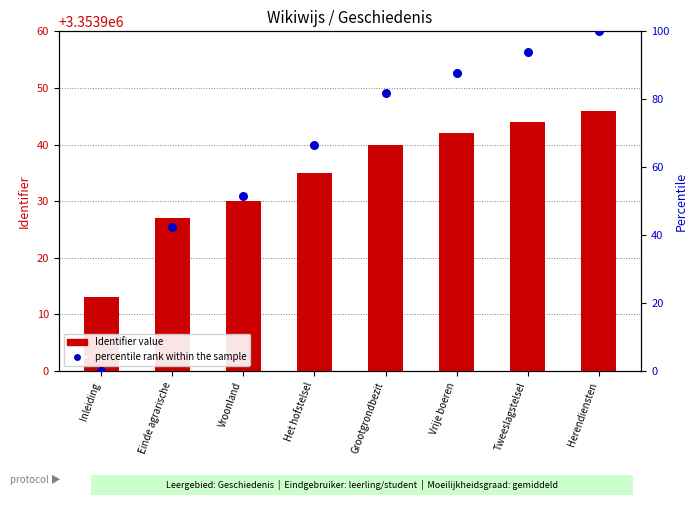

Which series contains the highest Y value?

percentile rank within the sample